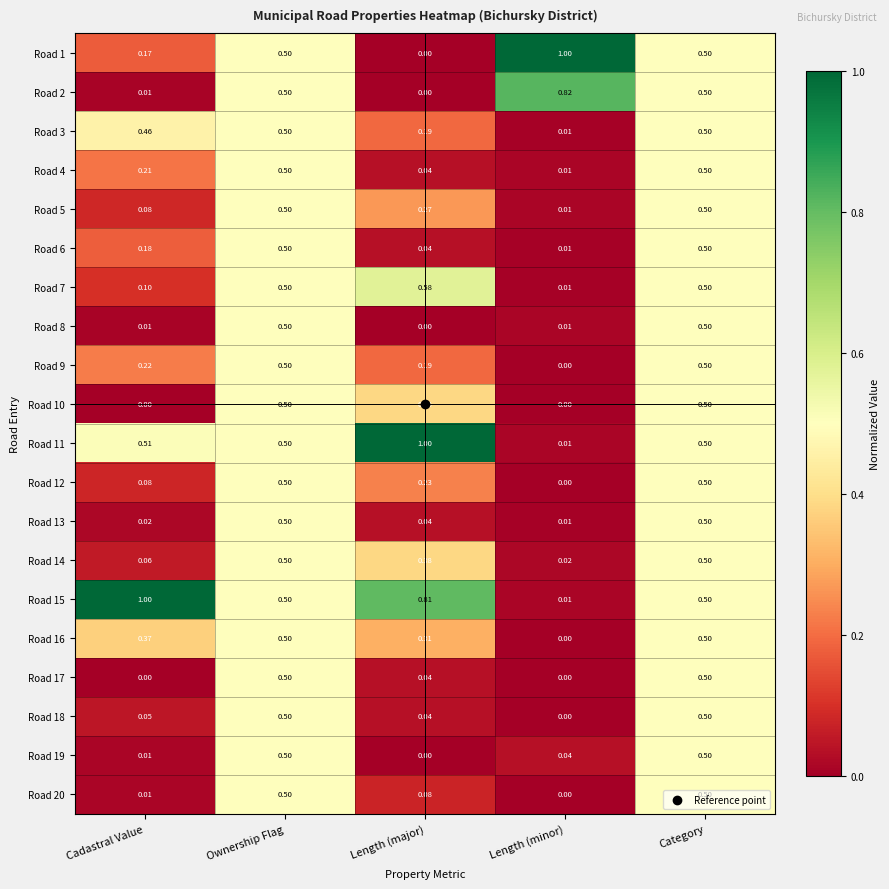

Is the value of Road 9 at Length (major) greater than the value of Road 19 at Ownership Flag?

No